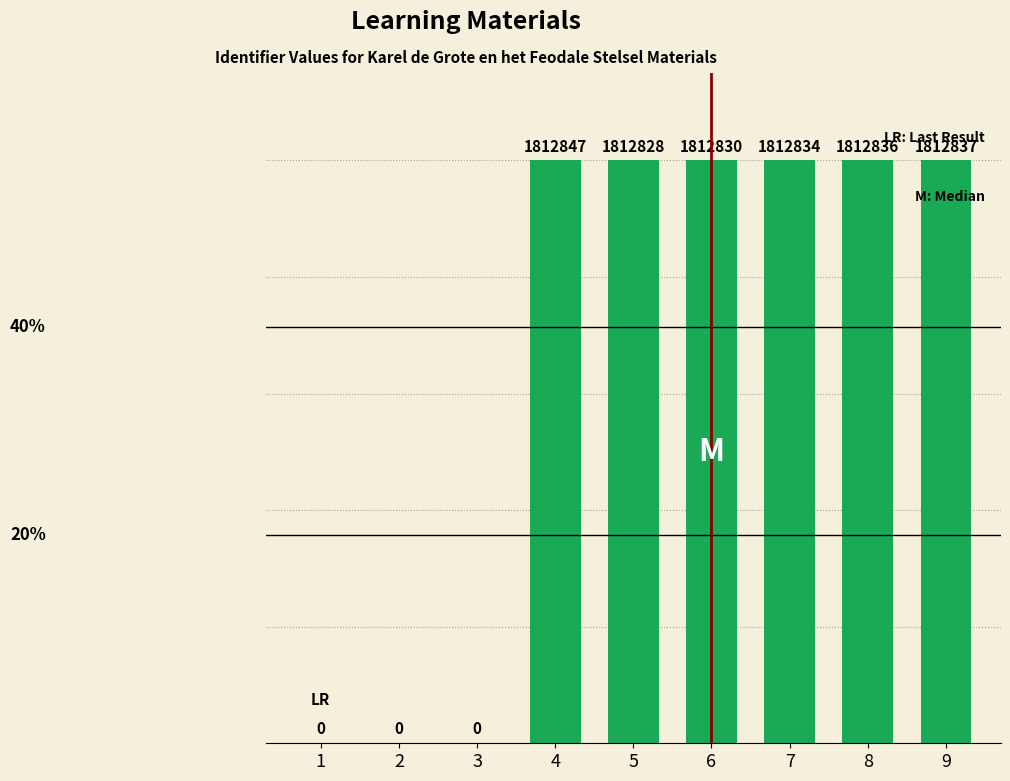

Is it true that the value at 2 is -725067?

False